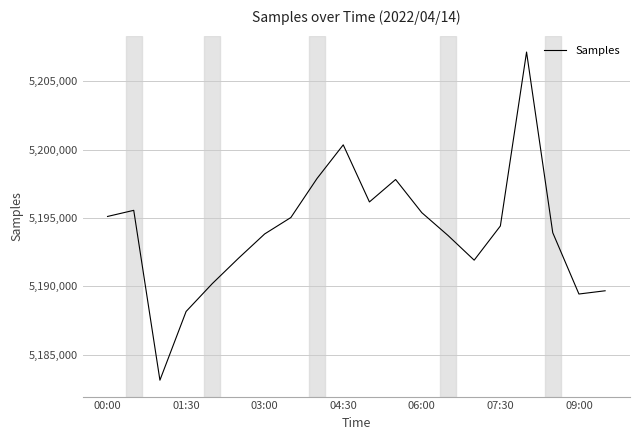

What is the smallest value displayed?

5183130